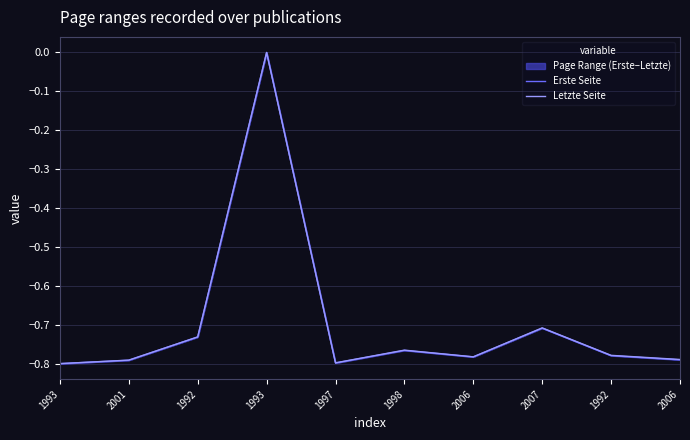

Count the Letzte Seite values in the range 0 to 1.

1